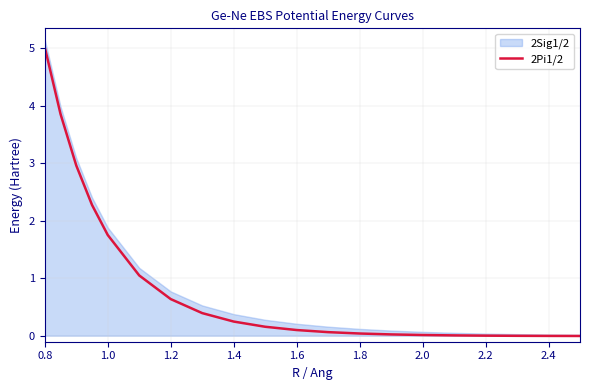

What is the maximum value for 2Pi1/2?

5.0